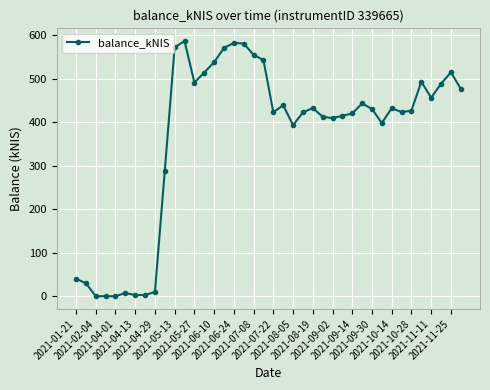

True or false: there are more than 2 points higher than both neighbors.

True